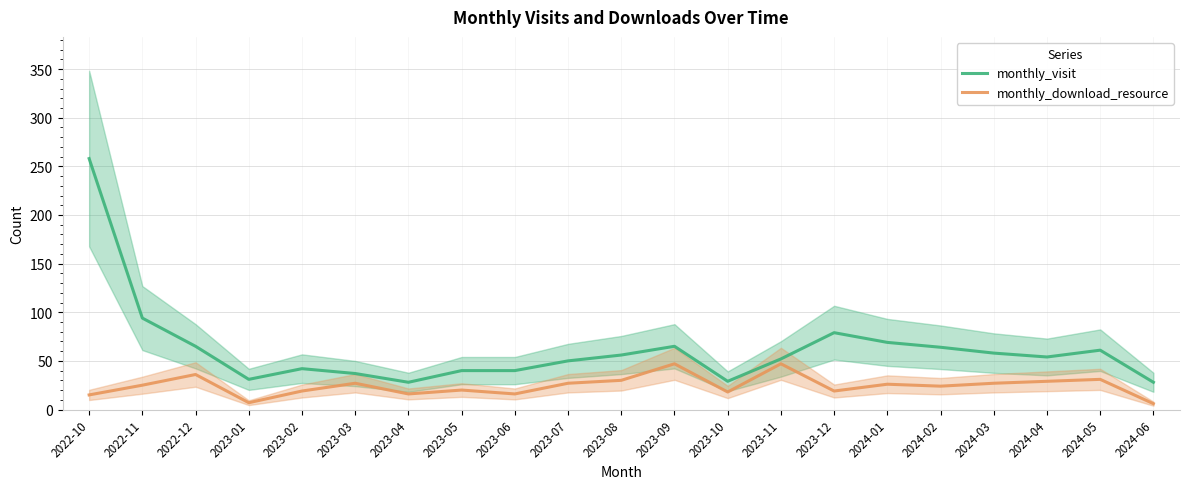

How many data points in monthly_visit are less than 54?

10